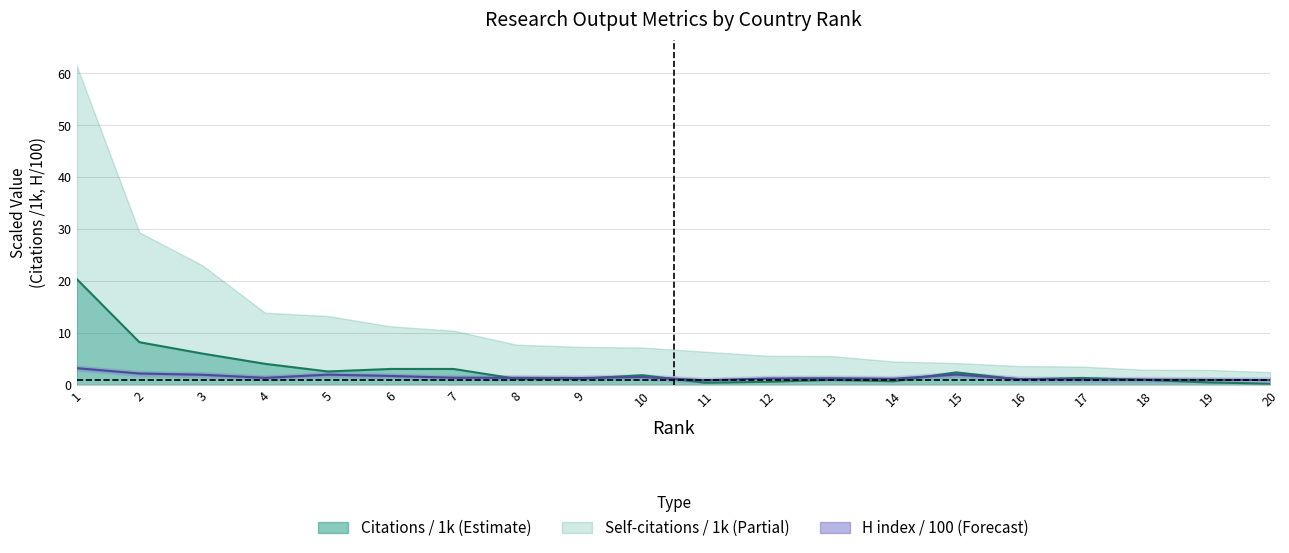

True or false: Self-citations line and H index / 100 intersect in this chart.

True